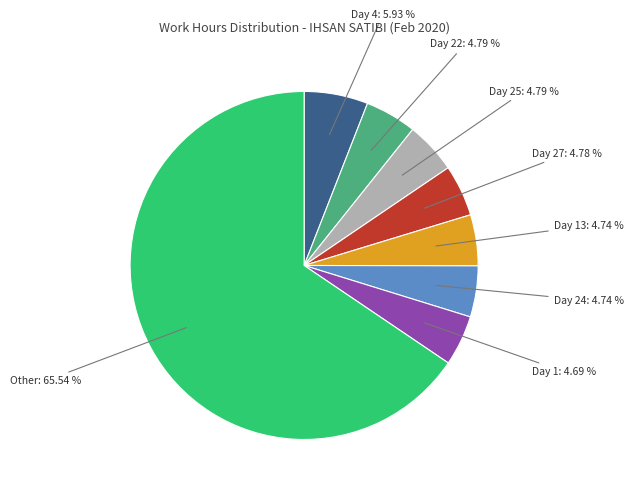

What is the ratio of the value at Day 24: 4.74 % to the value at Day 1: 4.69 %?

1.0